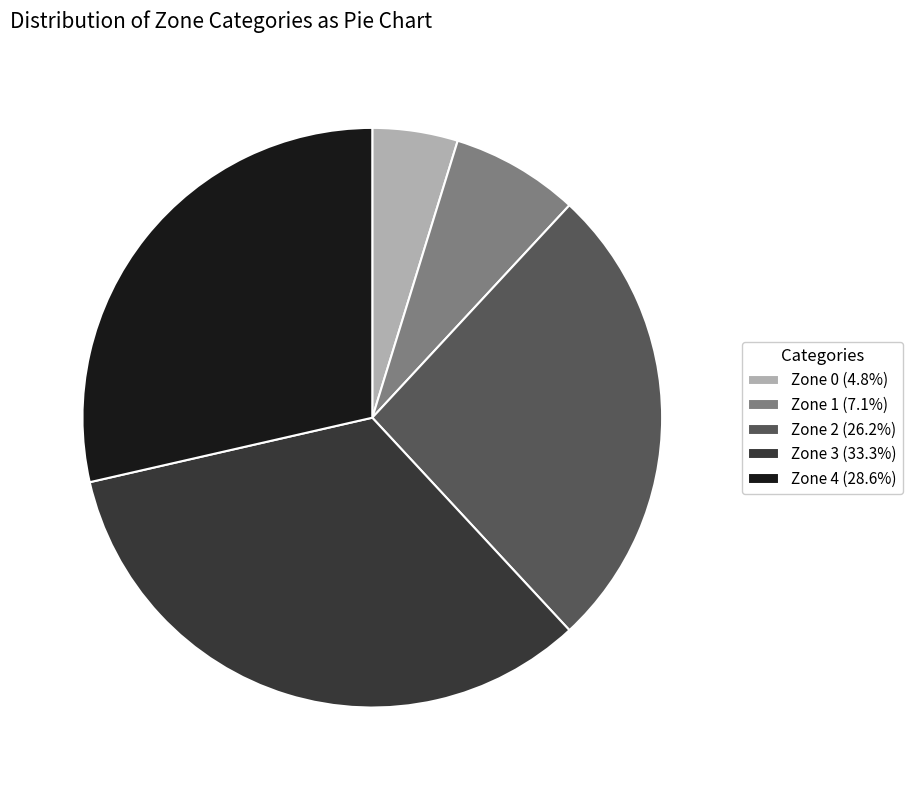

Is there any slice that represents more than half of the pie?

No